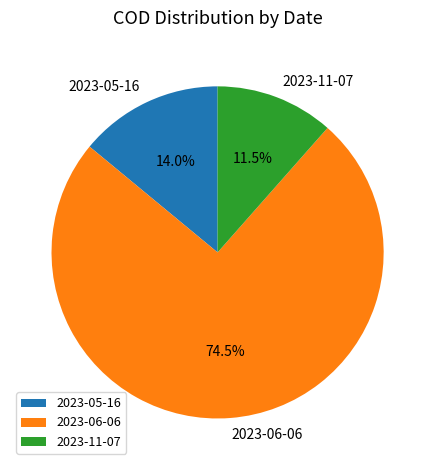

Which category has the biggest portion of the pie?

2023-06-06